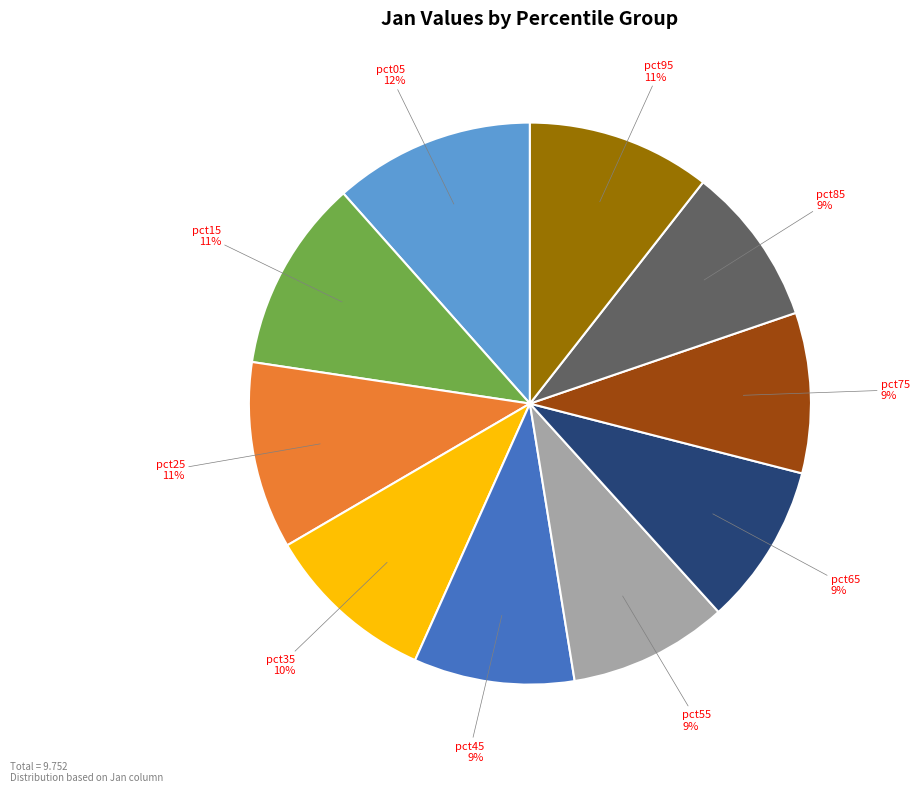

Do pct05 and pct55 together represent more than half of the pie?

No